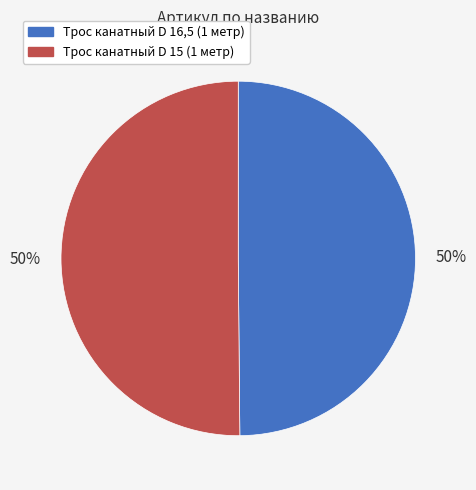

Approximately how many times larger is the value at Трос канатный D 15 (1 метр) compared to Трос канатный D 16,5 (1 метр)?

1.0